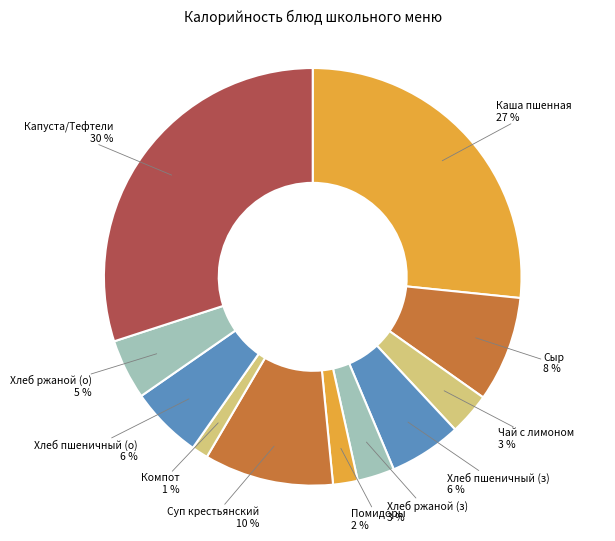

To the nearest percent, what is the average slice percentage?

9%